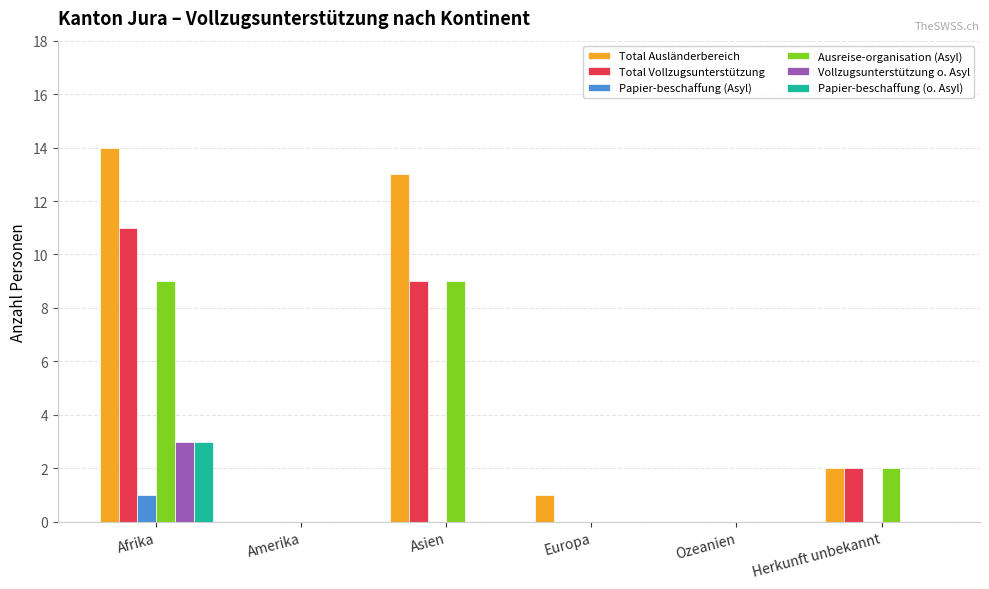

What is the maximum value shown in the chart?

14